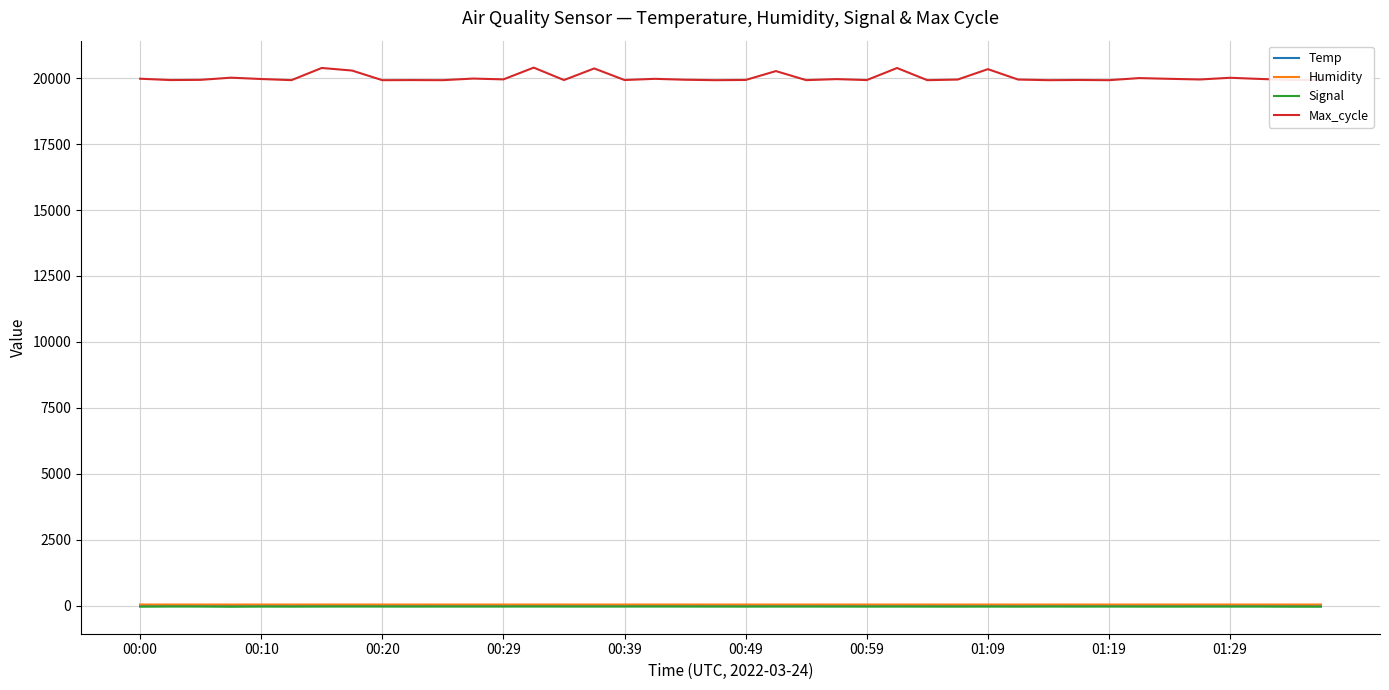

Which series has the largest total across all categories?

Max_cycle